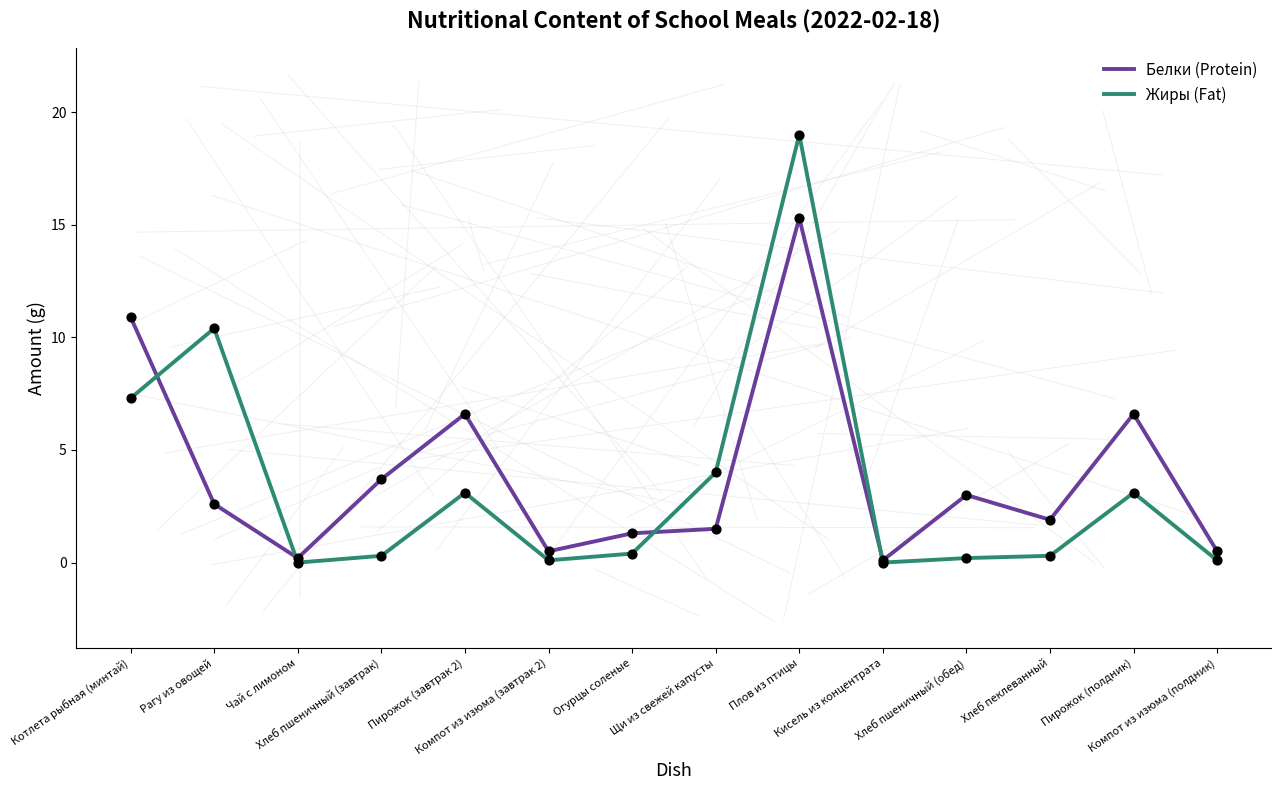

What are all the series names shown in the legend?

Белки (Protein), Жиры (Fat)